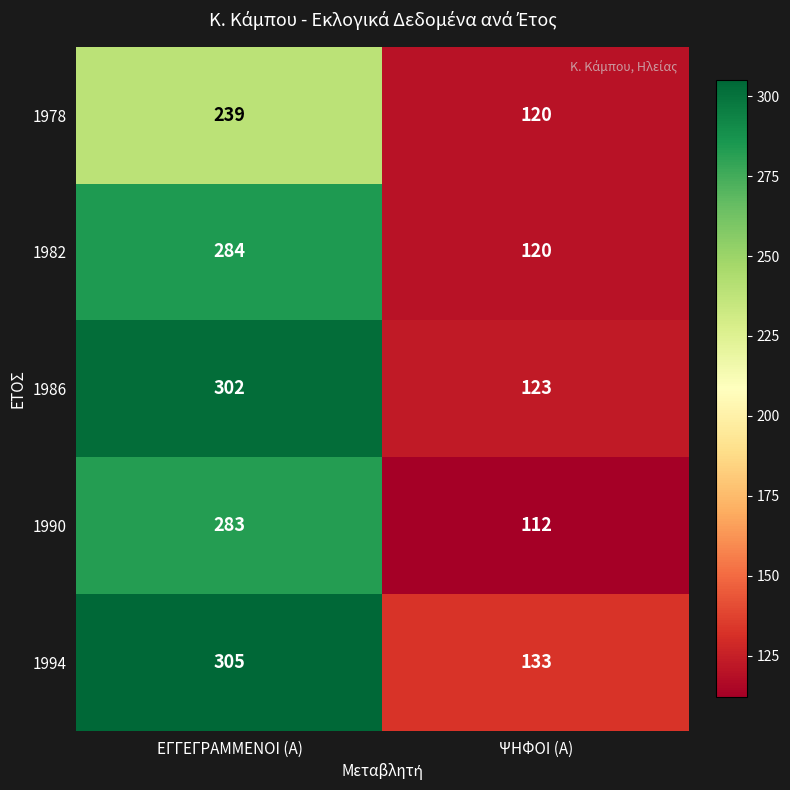

Which series has the largest range (max minus min)?

1986